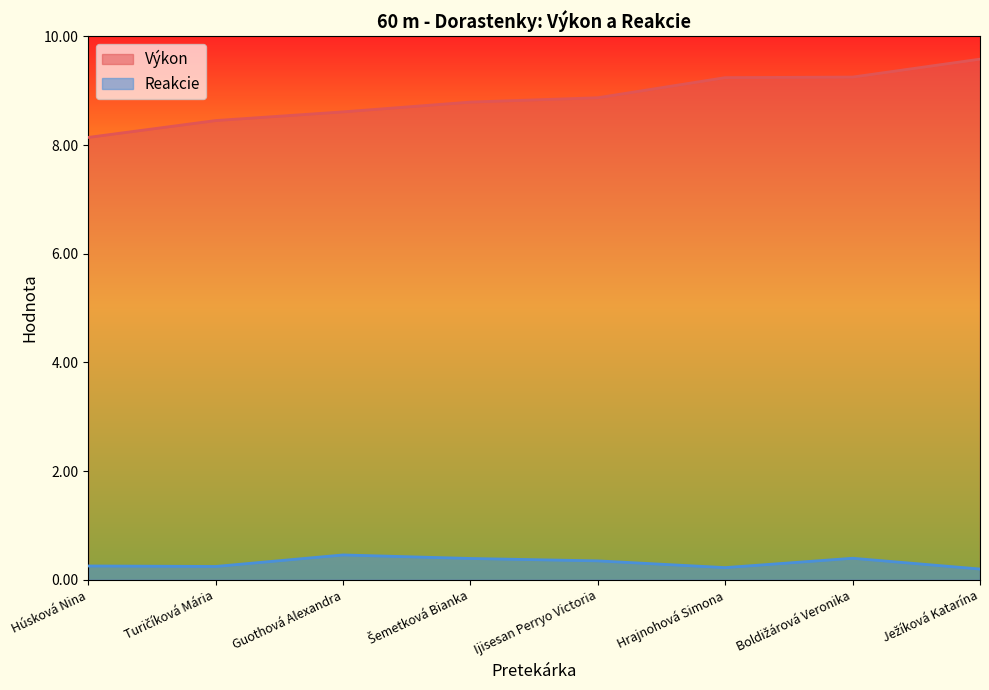

How many series are shown in this chart?

2